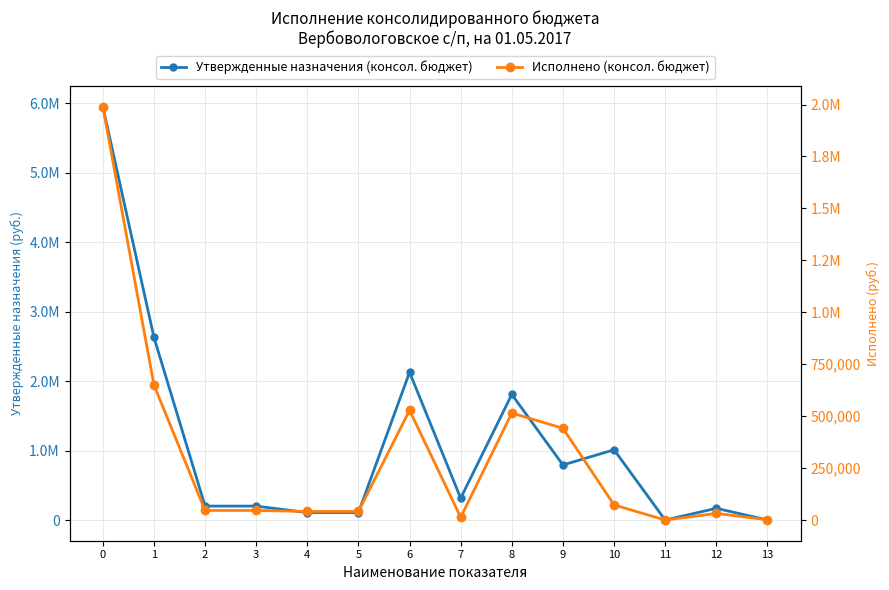

What is the value of the Утвержденные назначения (консол. бюджет) point at the 7th from the left?

2130900.0